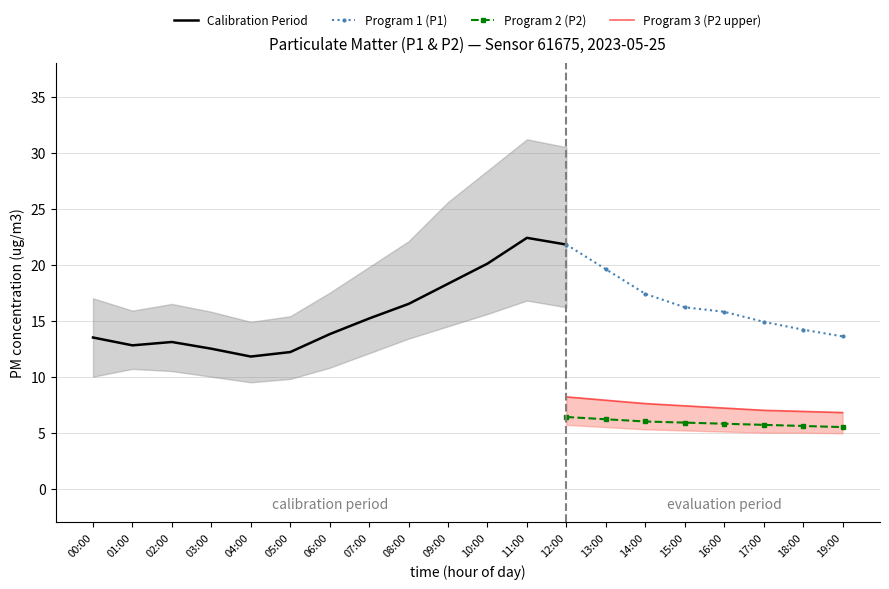

True or false: Program 1 (P1) and Program 2 (P2) intersect in this chart.

False